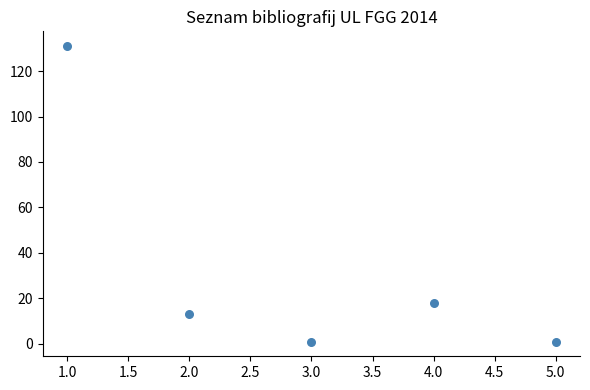

What Y value in the scatter plot is closest to 66?

18